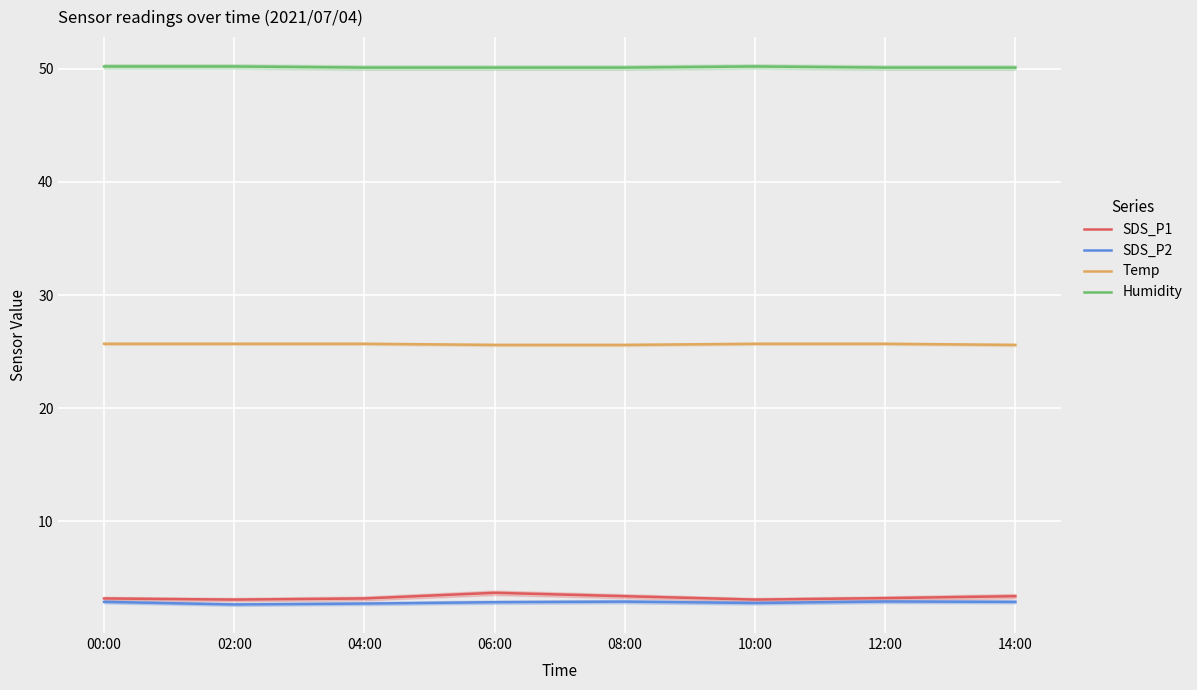

What is the greatest value displayed?

50.2